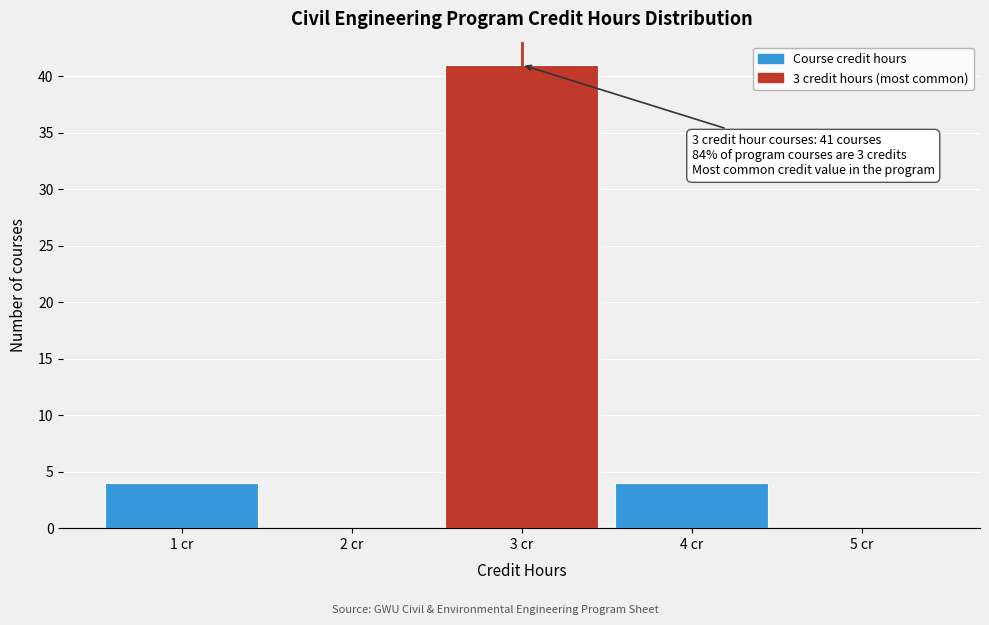

Over which range of the x-axis is the bar tallest?

2.5 to 3.5